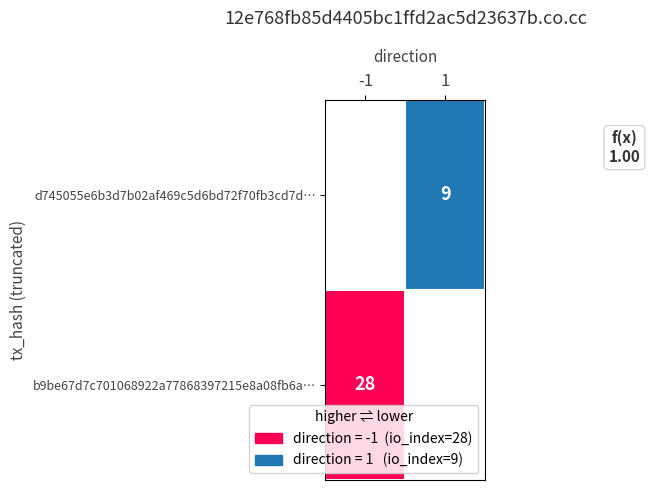

What is the sum of the d745055e6b3d7b02af469c5d6bd72f70fb3cd7d values at io_index and direction?

10